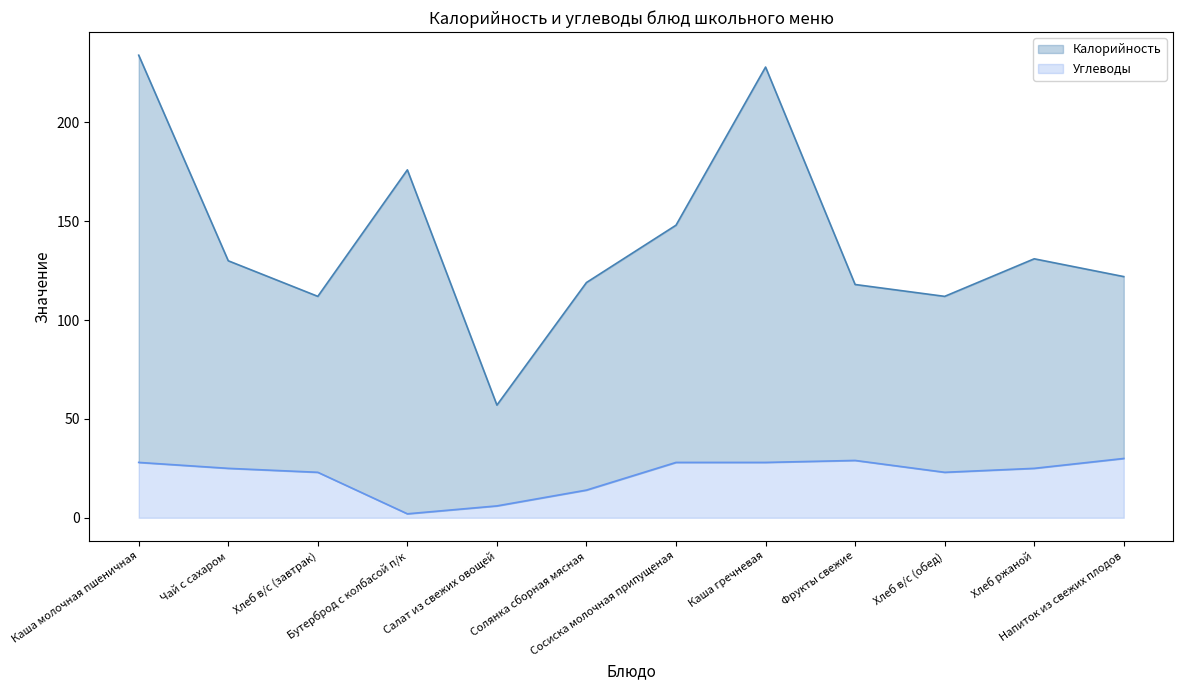

Reading left to right, what are all the values shown in this chart?

Калорийность: 234	130	112	176	57	119	148	228	118	112	131	122
Углеводы: 28	25	23	2	6	14	28	28	29	23	25	30